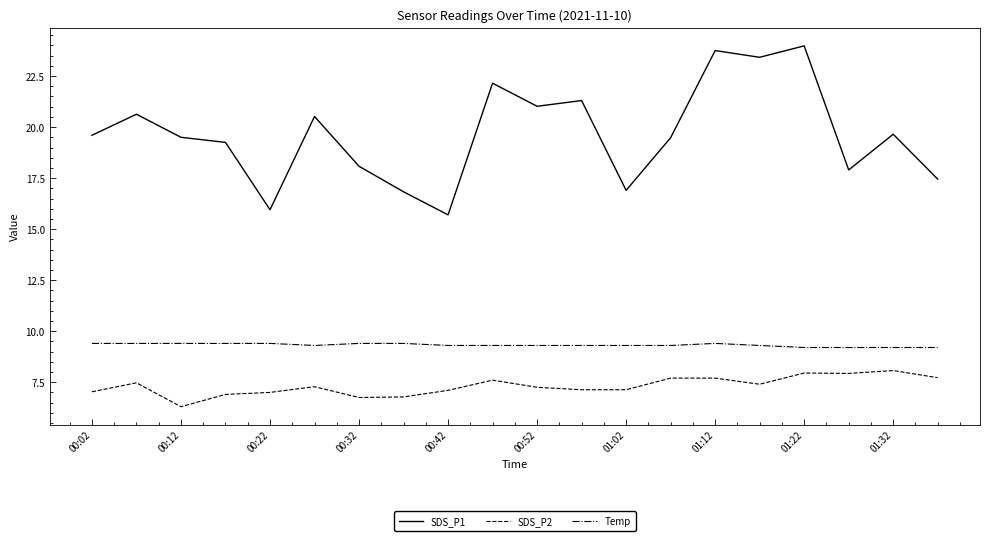

True or false: SDS_P2 and SDS_P1 cross at least once.

False